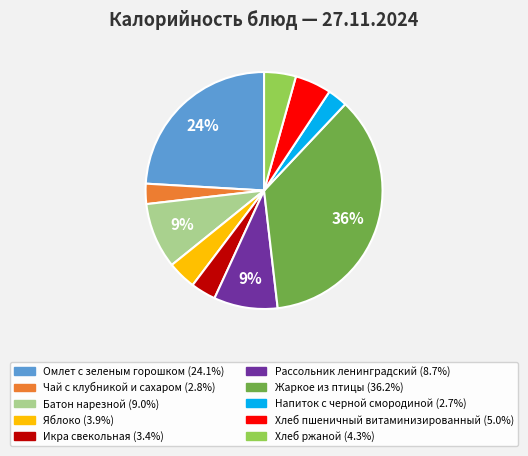

The Чай с клубникой и сахаром slice represents 14% of the pie. True or false?

False